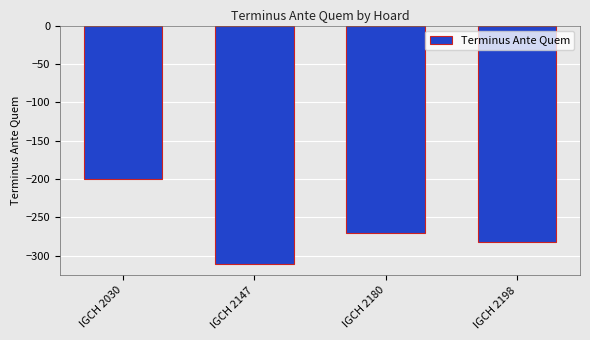

Between IGCH 2198 and IGCH 2147, which is larger?

IGCH 2198